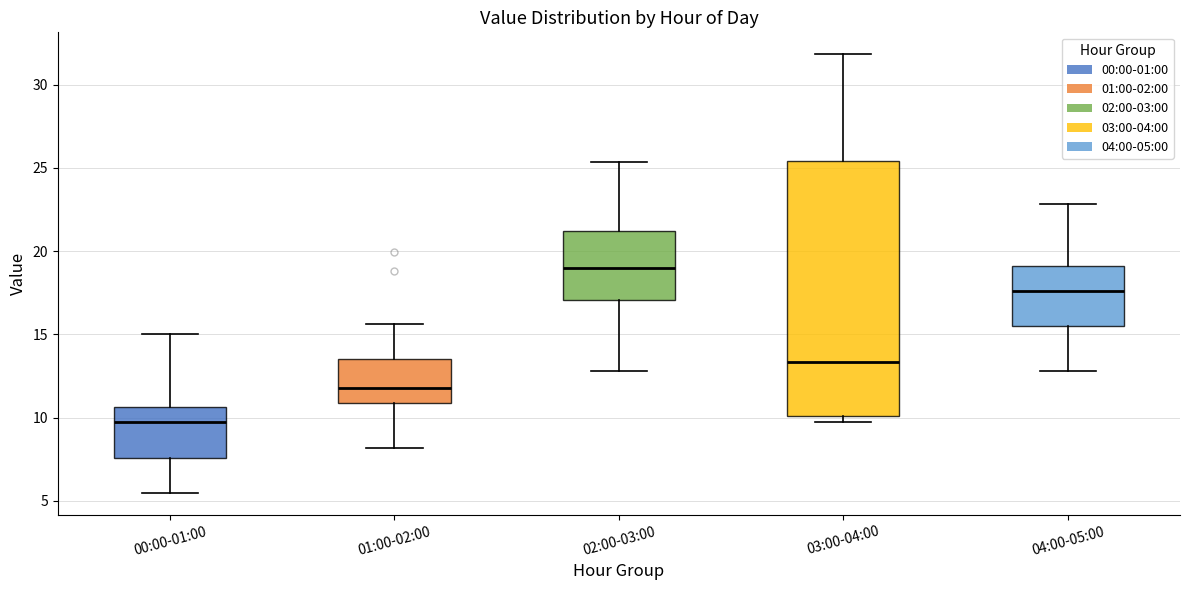

Reading left to right, read every box against the y-axis: the position of its median line, the range the box covers, and the ends of its whiskers. The values are not printed on the chart, so give them approximately, as read against the axis.

00:00-01:00: median 10.0, box 7.5 to 10.5, whiskers 5.5 to 15.0
01:00-02:00: median 12.0, box 11.0 to 13.5, whiskers 8.0 to 15.5
02:00-03:00: median 19.0, box 17.0 to 21.0, whiskers 13.0 to 25.5
03:00-04:00: median 13.5, box 10.0 to 25.5, whiskers 10.0 (just below the box's lower edge) to 32.0
04:00-05:00: median 17.5, box 15.5 to 19.0, whiskers 13.0 to 23.0